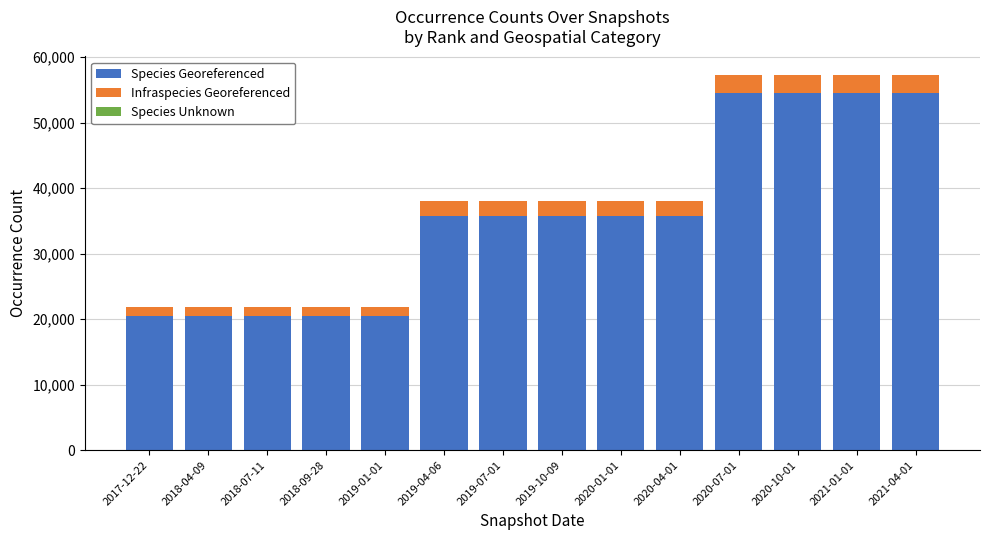

The value of Species Georeferenced at 2018-07-11 is 20506. True or false?

True